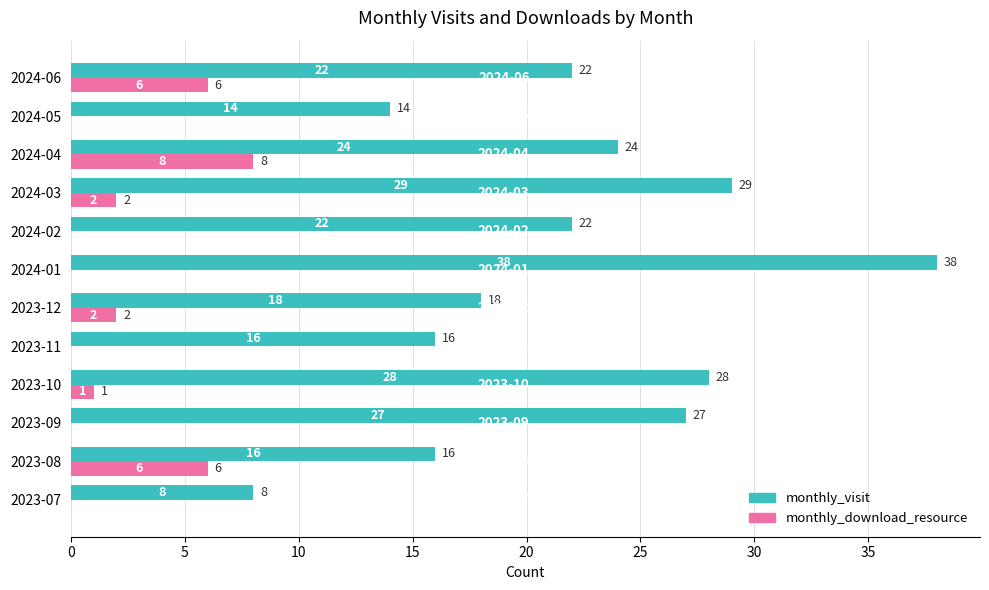

Which series has the largest range (max minus min)?

monthly_visit